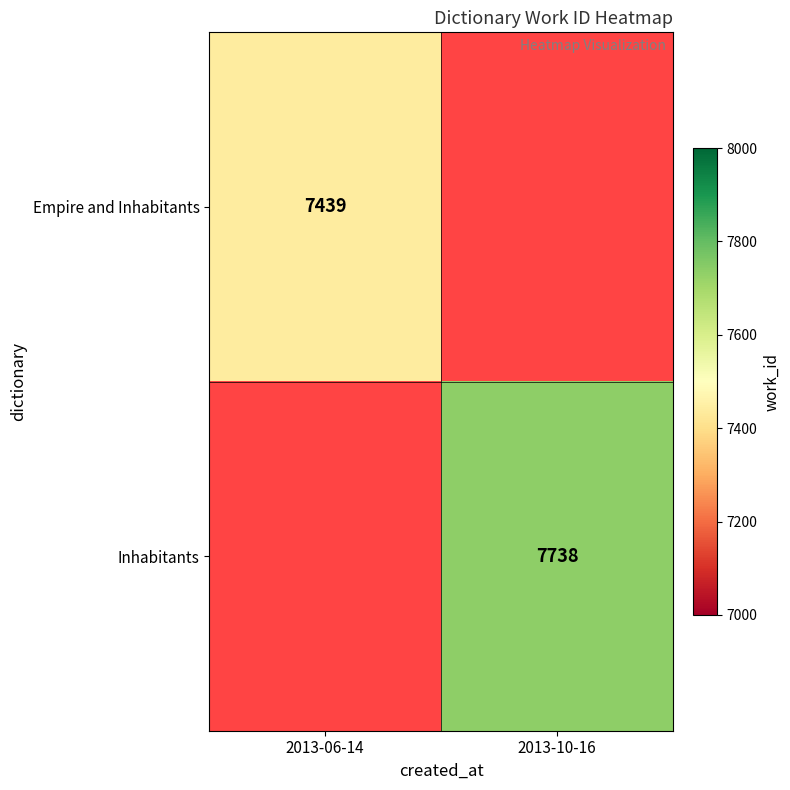

At how many categories does at least one series exceed 7579?

1